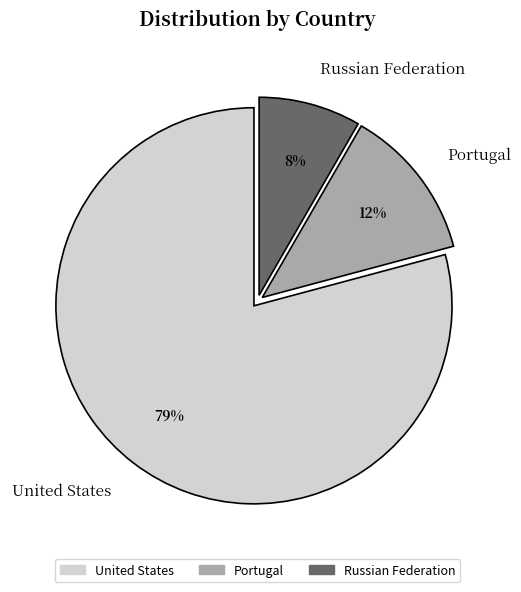

How many slices are in this pie chart?

3